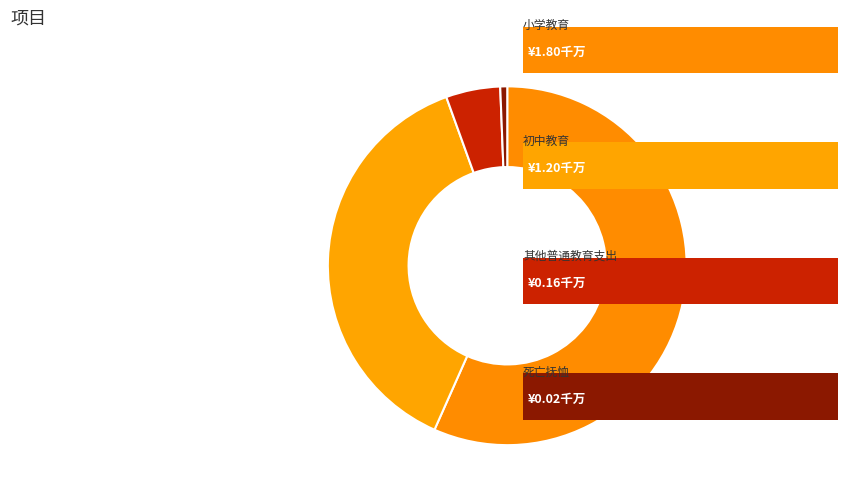

How many segments does this pie chart have?

4